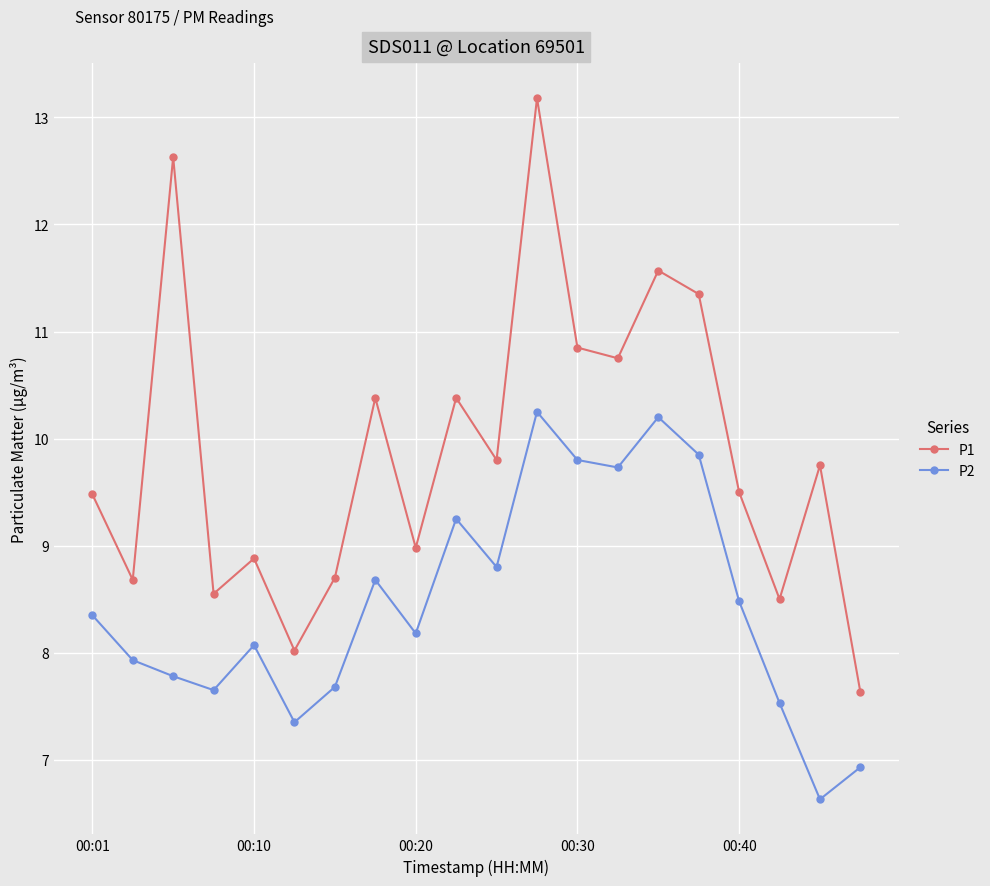

List the series in order of their overall mean, lowest first.

P2, P1